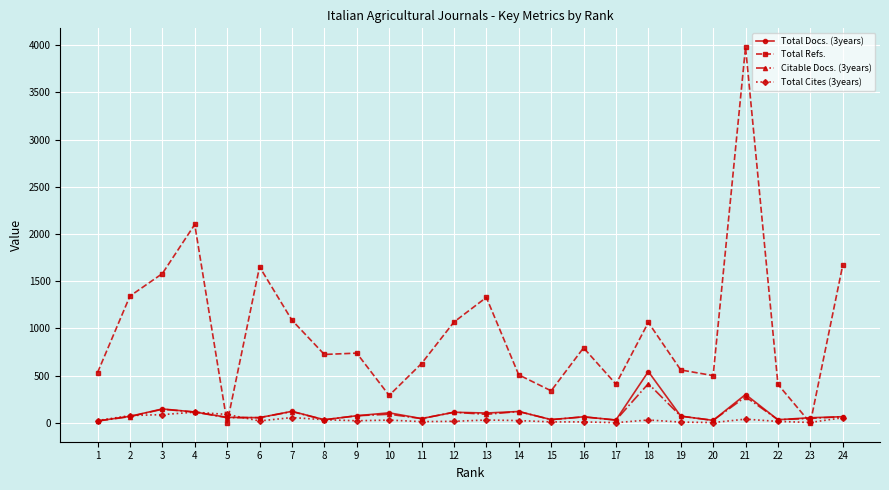

Is this an area chart (filled region under the line)?

No